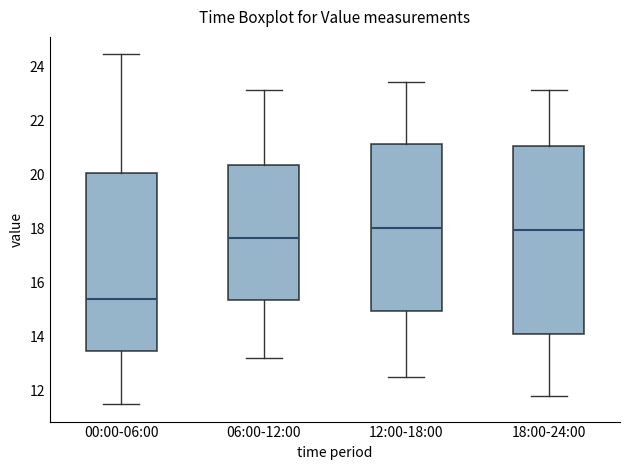

Reading left to right, transcribe this box plot: for each box, give where its median line is, the range the box spans, and where its two whiskers end, as read against the y-axis. The values are not printed on the chart, so give them approximately, as read against the axis.

00:00-06:00: median 15.4, box 13.4 to 20.0, whiskers 11.6 to 24.4
06:00-12:00: median 17.6, box 15.4 to 20.4, whiskers 13.2 to 23.2
12:00-18:00: median 18.0, box 15.0 to 21.2, whiskers 12.6 to 23.4
18:00-24:00: median 18.0, box 14.2 to 21.0, whiskers 11.8 to 23.2